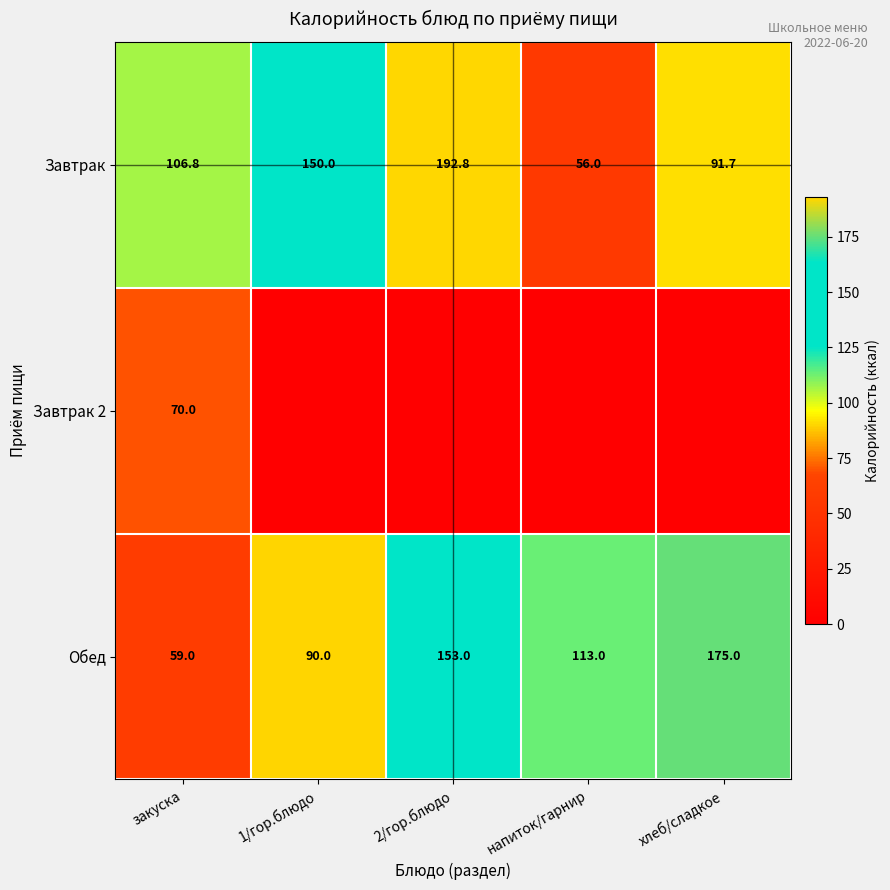

At which label does Завтрак first exceed 106?

закуска